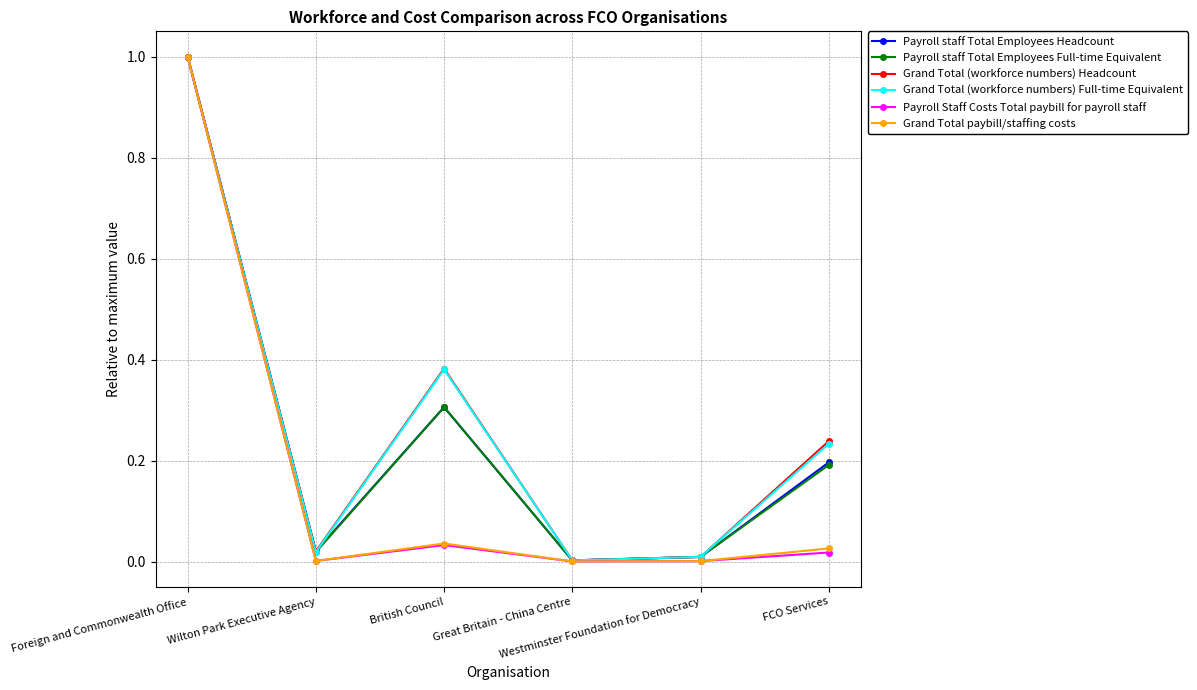

What is the label of the 6th point from the left?

FCO Services